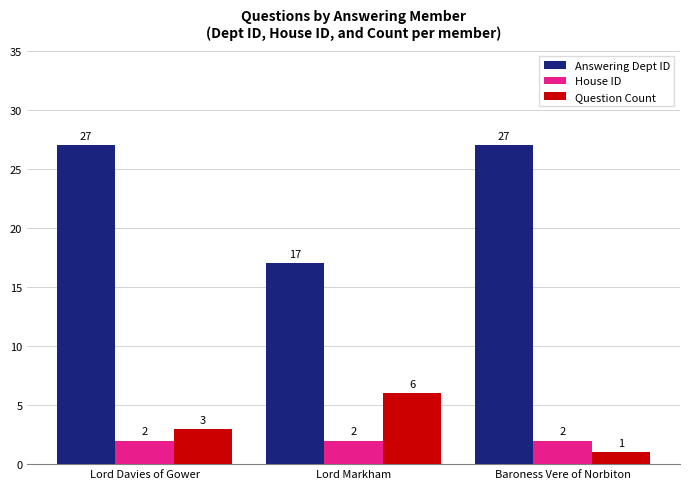

Rank the series at Baroness Vere of Norbiton from lowest to highest value.

Question Count, House ID, Answering Dept ID